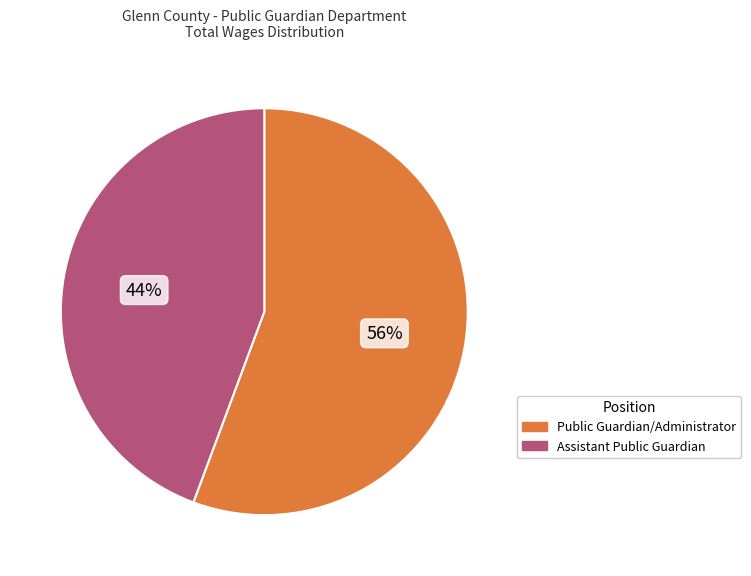

True or false: Assistant Public Guardian accounts for 44% of the total.

True